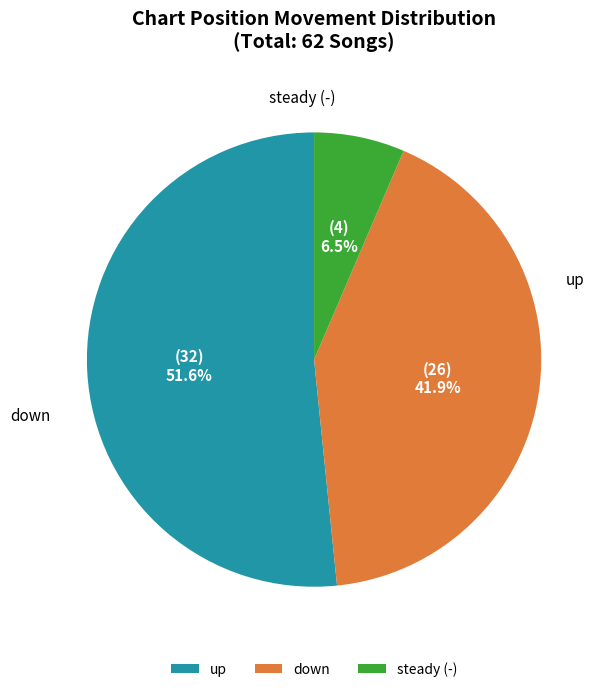

How many slices are in this pie chart?

3